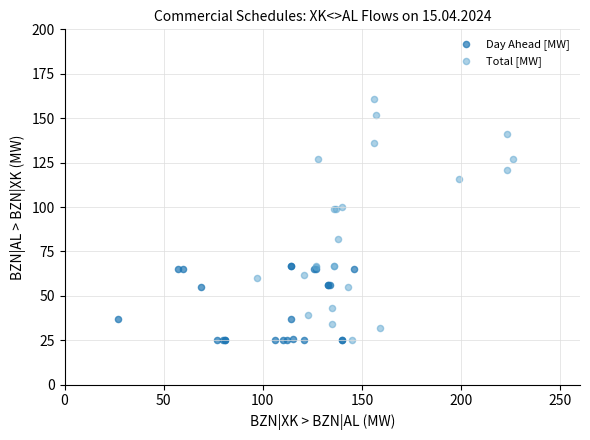

Which series has the widest spread of Y values?

Total [MW]